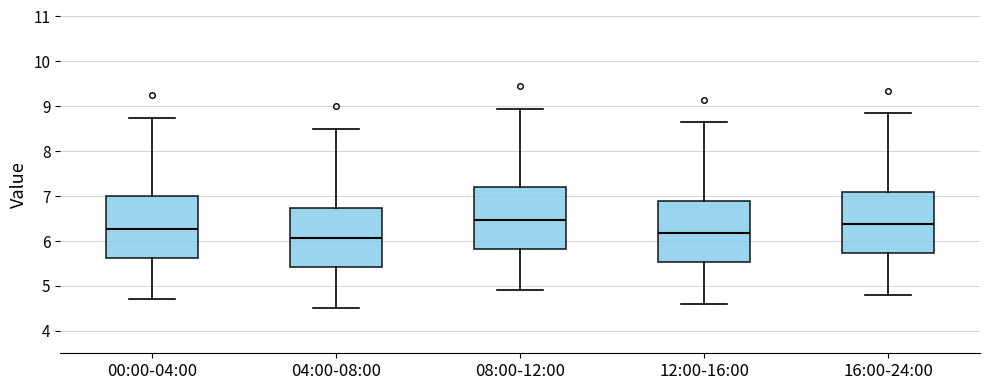

Reading left to right, transcribe this box plot: for each box, give where its median line is, the range the box spans, and where its two whiskers end, as read against the y-axis. The values are not printed on the chart, so give them approximately, as read against the axis.

00:00-04:00: median 6.3, box 5.6 to 7.0, whiskers 4.7 to 8.8
04:00-08:00: median 6.1, box 5.4 to 6.7, whiskers 4.5 to 8.5
08:00-12:00: median 6.5, box 5.8 to 7.2, whiskers 4.9 to 9.0
12:00-16:00: median 6.2, box 5.5 to 6.9, whiskers 4.6 to 8.7
16:00-24:00: median 6.4, box 5.7 to 7.1, whiskers 4.8 to 8.9